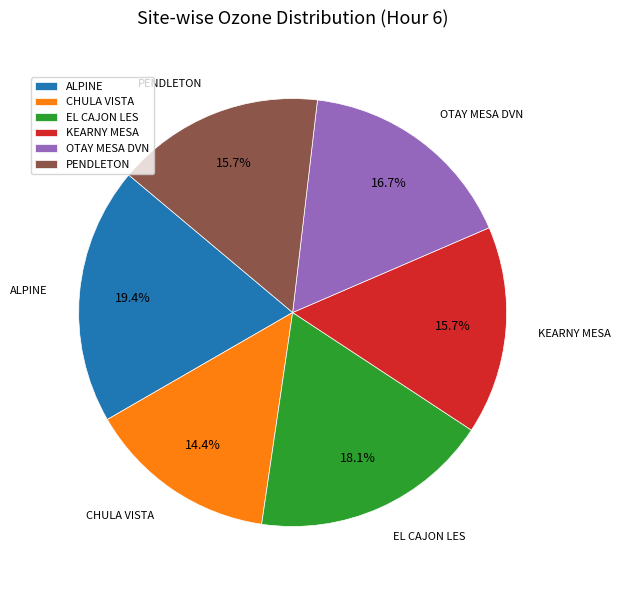

What percentage is the CHULA VISTA slice, to the nearest percent?

14%